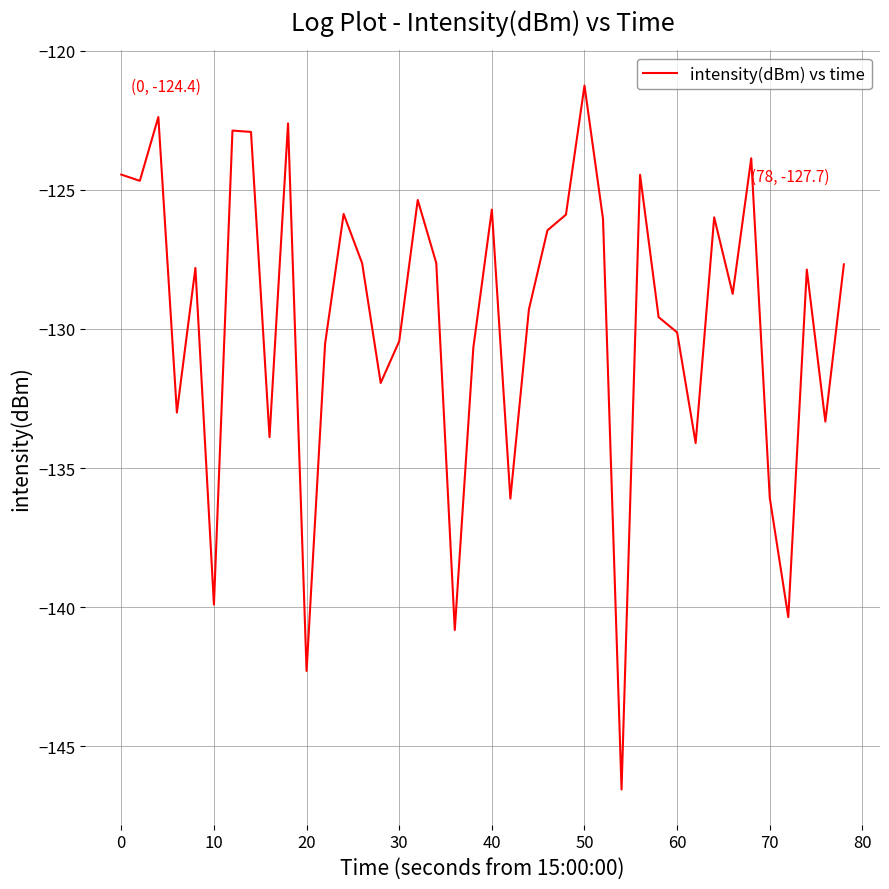

What is the difference between the maximum and minimum values?

25.3